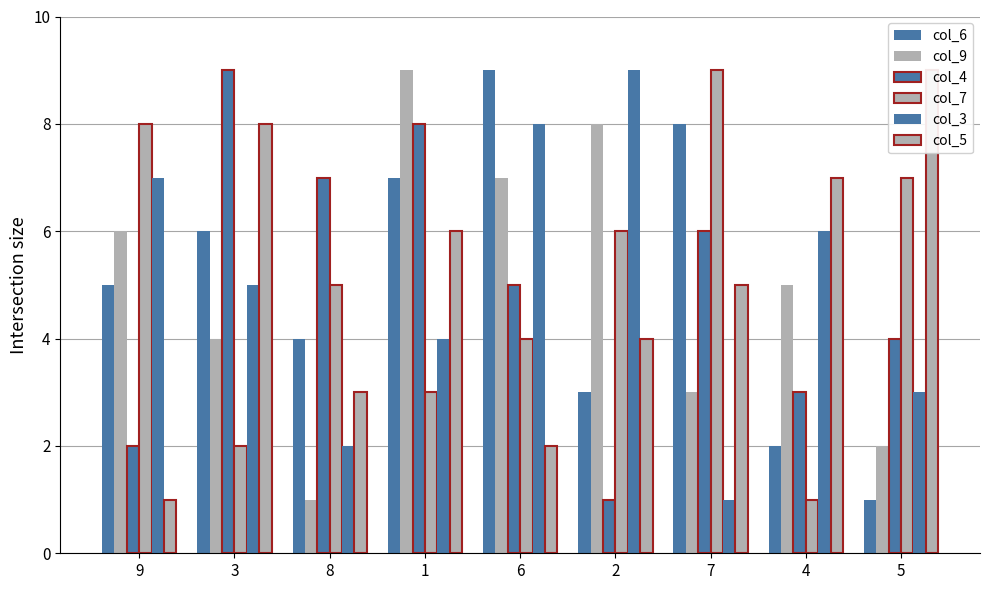

How many data points in col_4 are less than 5?

4